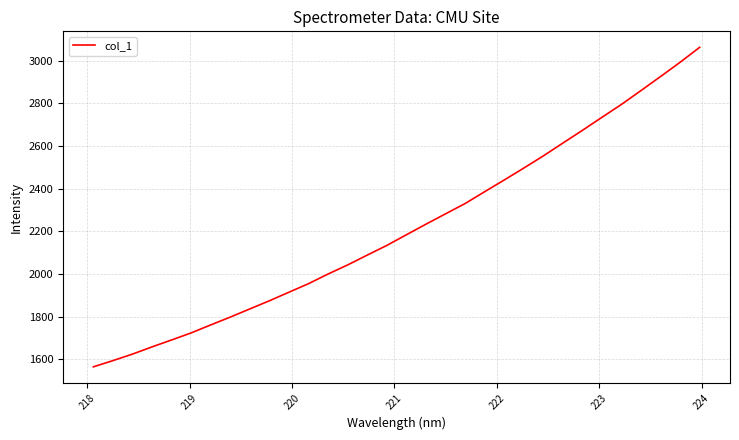

What is the smallest value displayed?

1564.0